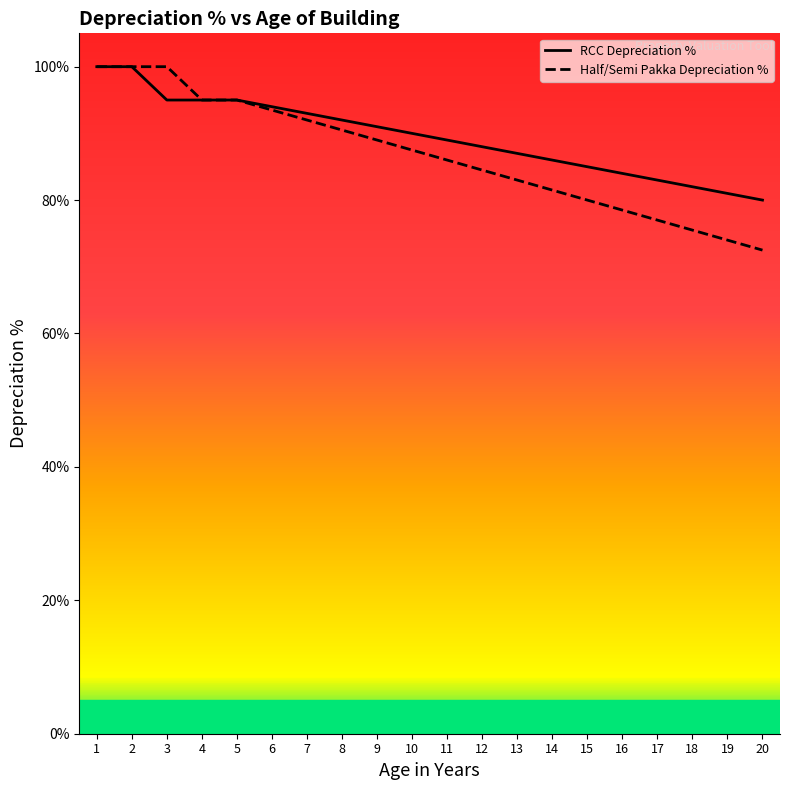

Rank the series at 14 from highest to lowest value.

RCC Depreciation %, Half/Semi Pakka Depreciation %